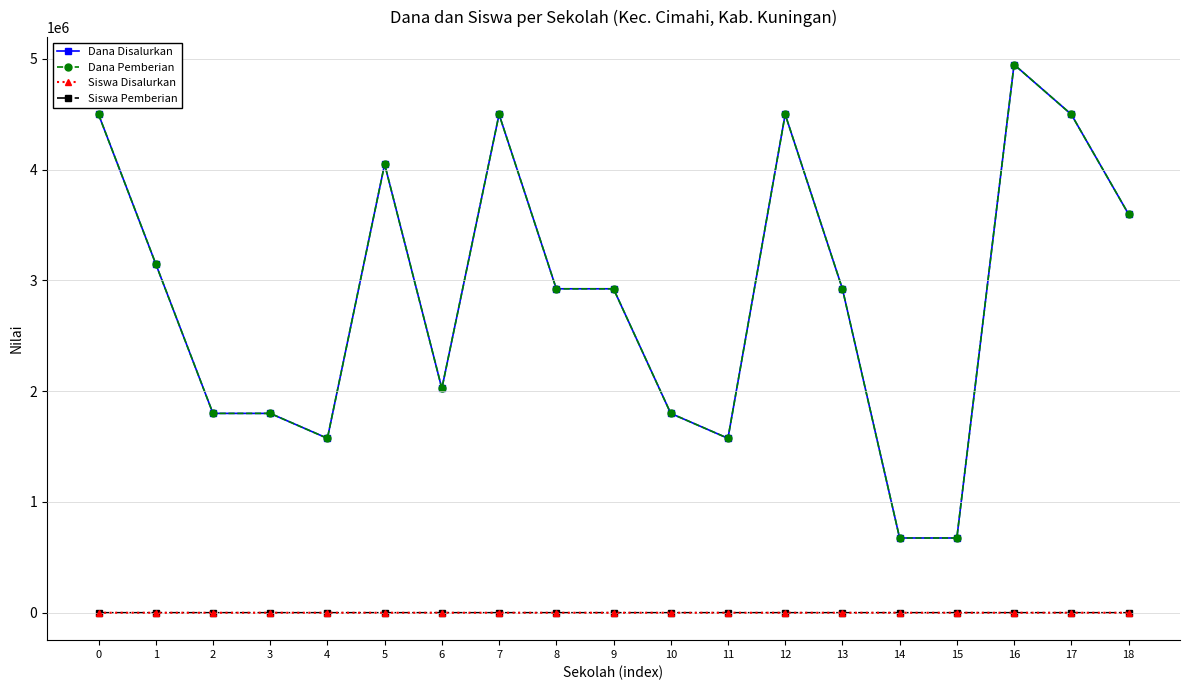

Does the chart have visible grid lines?

Yes